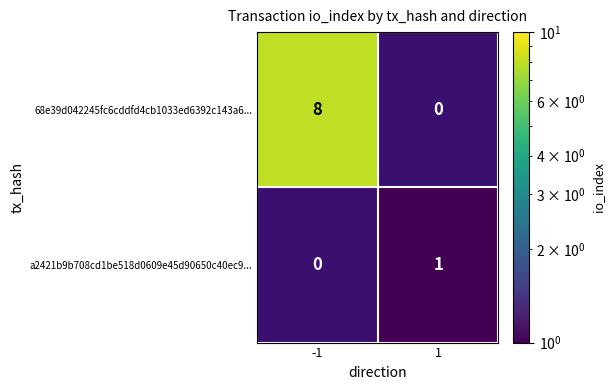

True or false: 68e39d042245fc6cddfd4cb1033ed6392c143a6... has a value of 5 at -1.

False